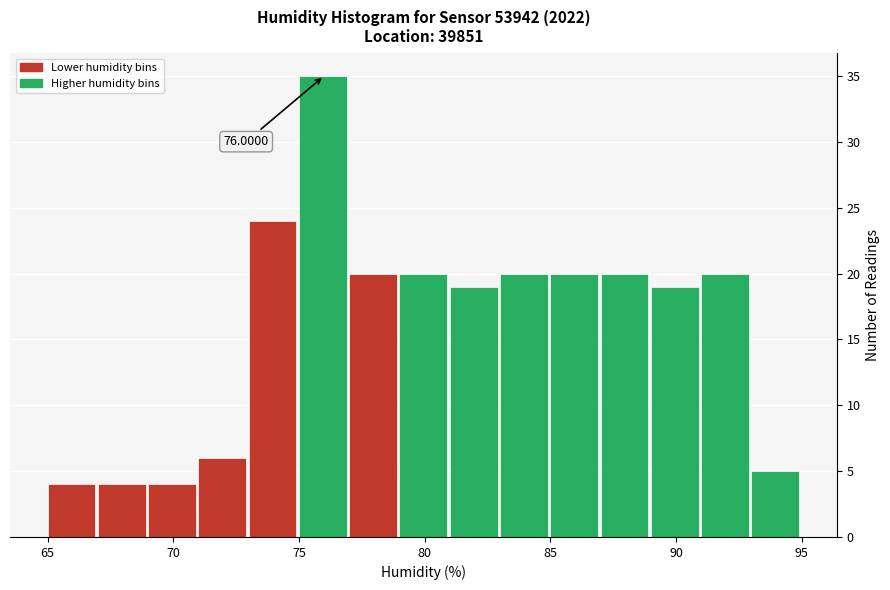

Which range on the x-axis has the tallest bar?

75 to 77